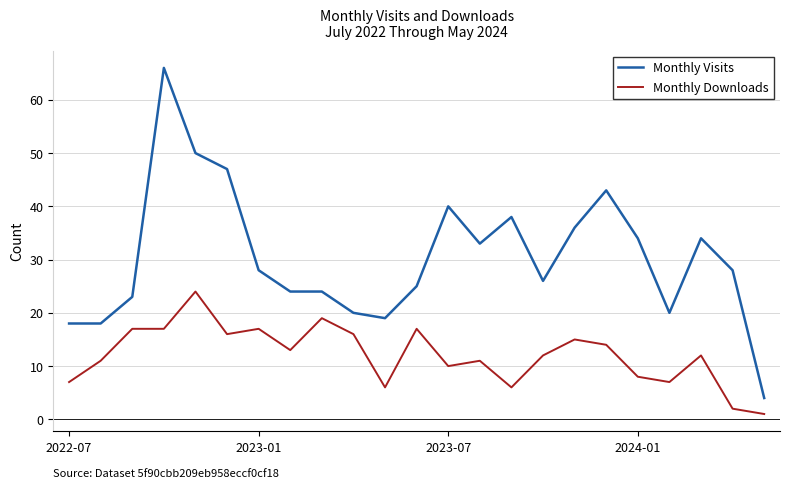

Which series has the widest spread of values?

Monthly Visits